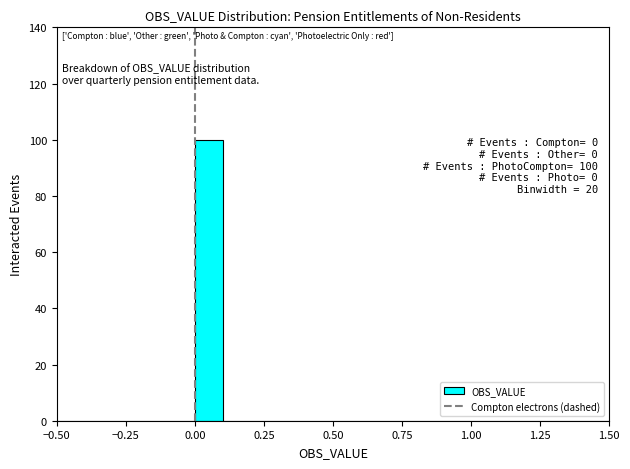

Around what value on the x-axis is the tallest bar? Give the approximate position of its centre, as read against the axis.

0.05